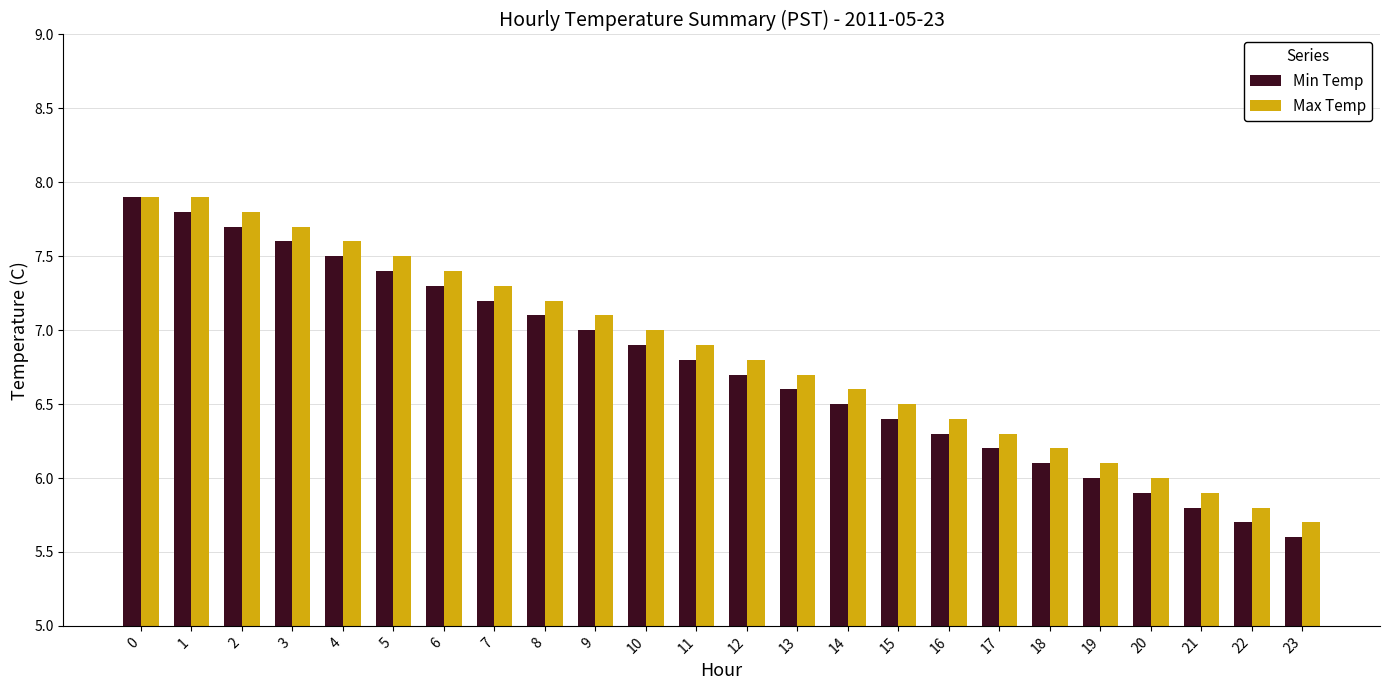

At 23, list the series in order from smallest to largest.

Min Temp, Max Temp